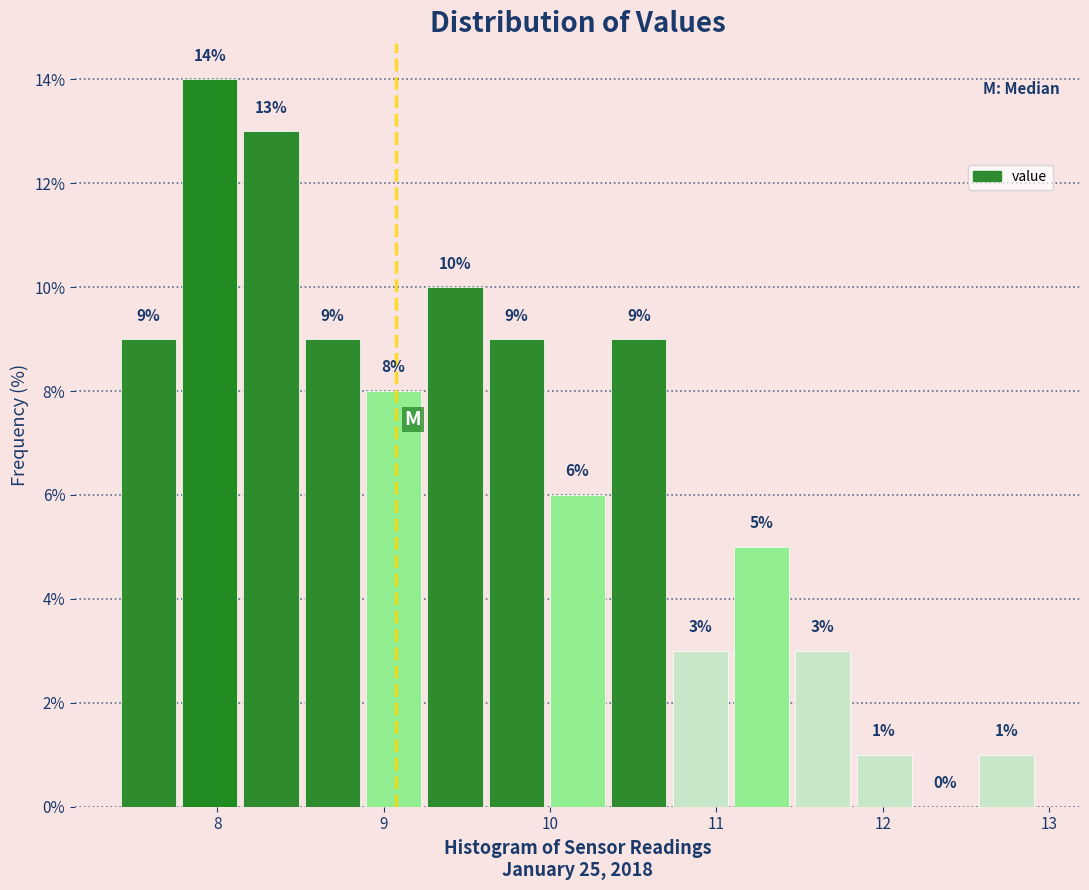

Read against the x-axis, roughly where is the centre of the tallest bar?

8.0